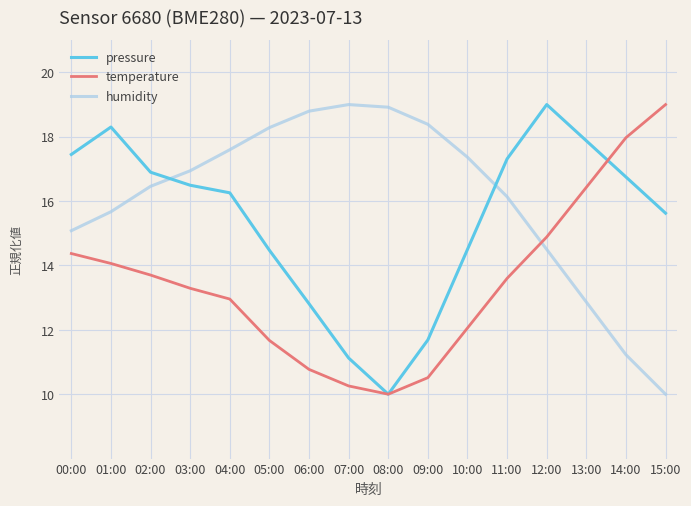

List the series in order of their overall mean, lowest first.

temperature, pressure, humidity